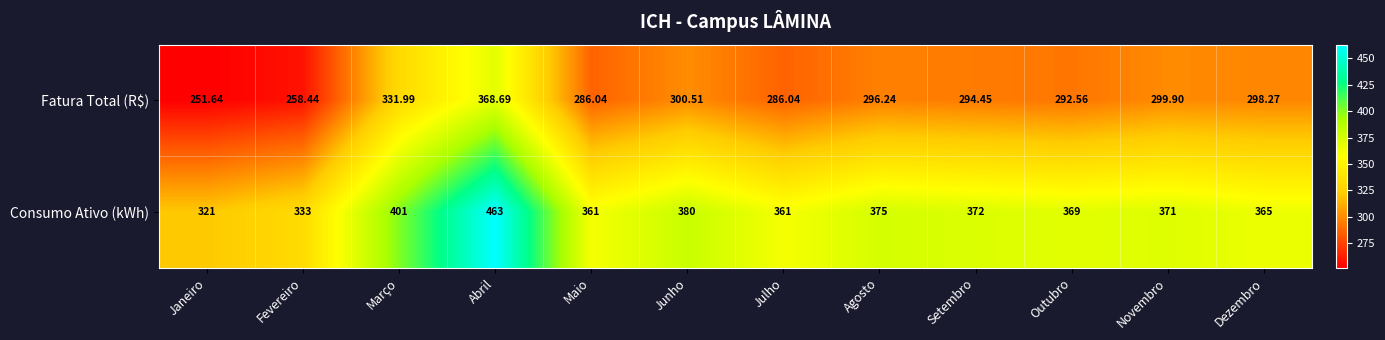

How many distinct data groups are displayed?

2